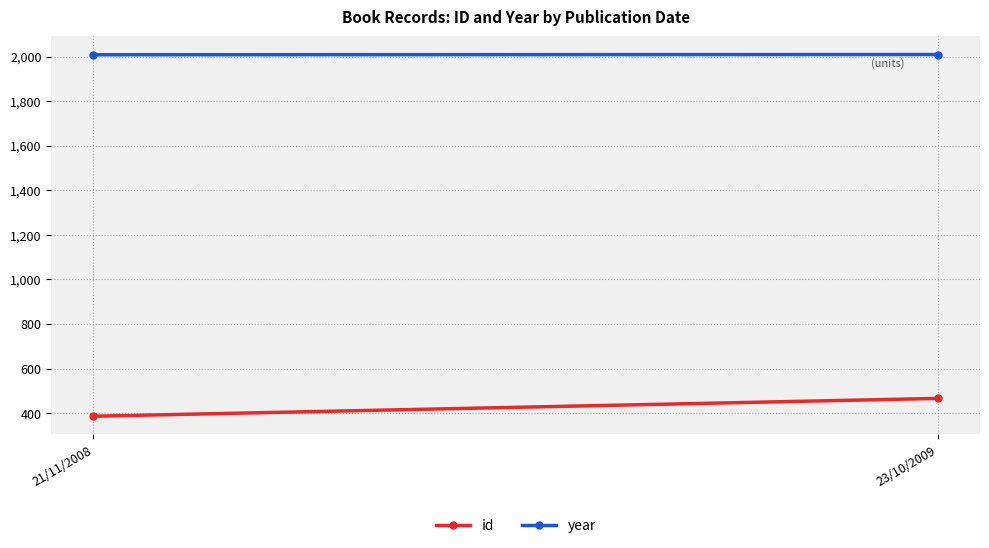

What is the label of the 2nd point from the right?

21/11/2008